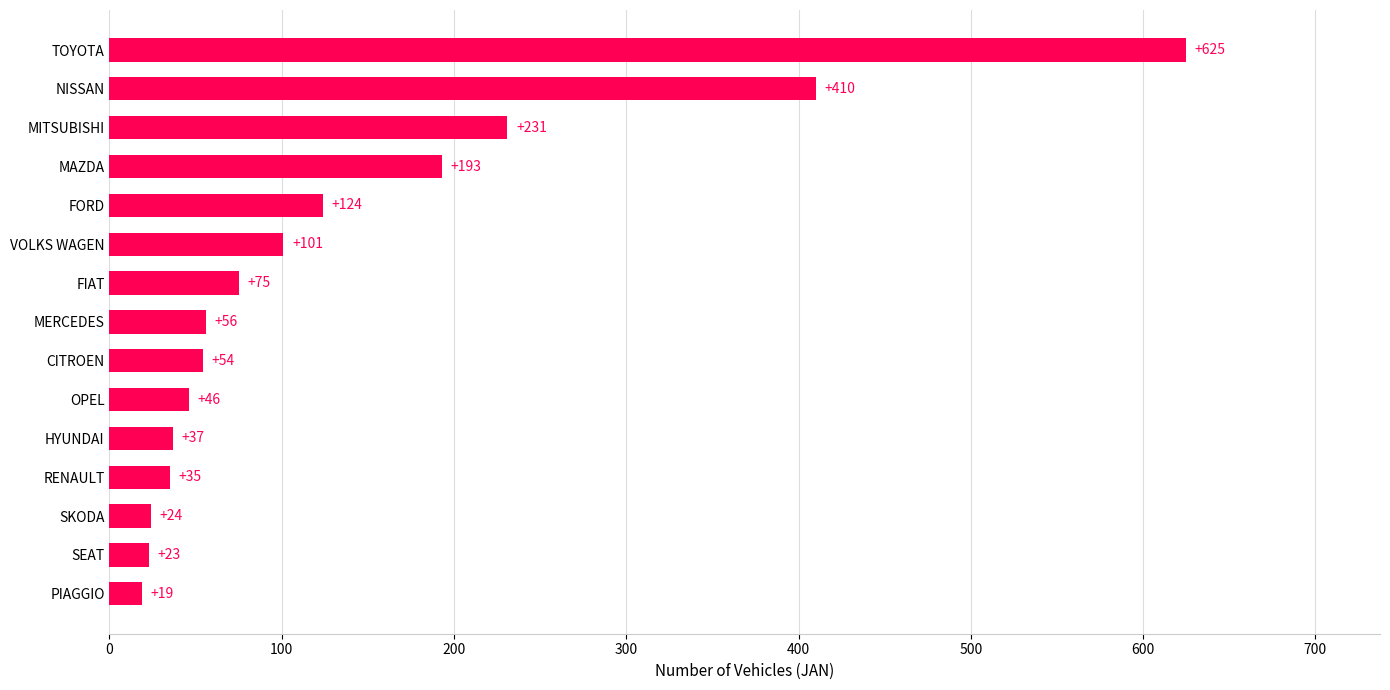

What is the difference between the maximum and minimum values?

606